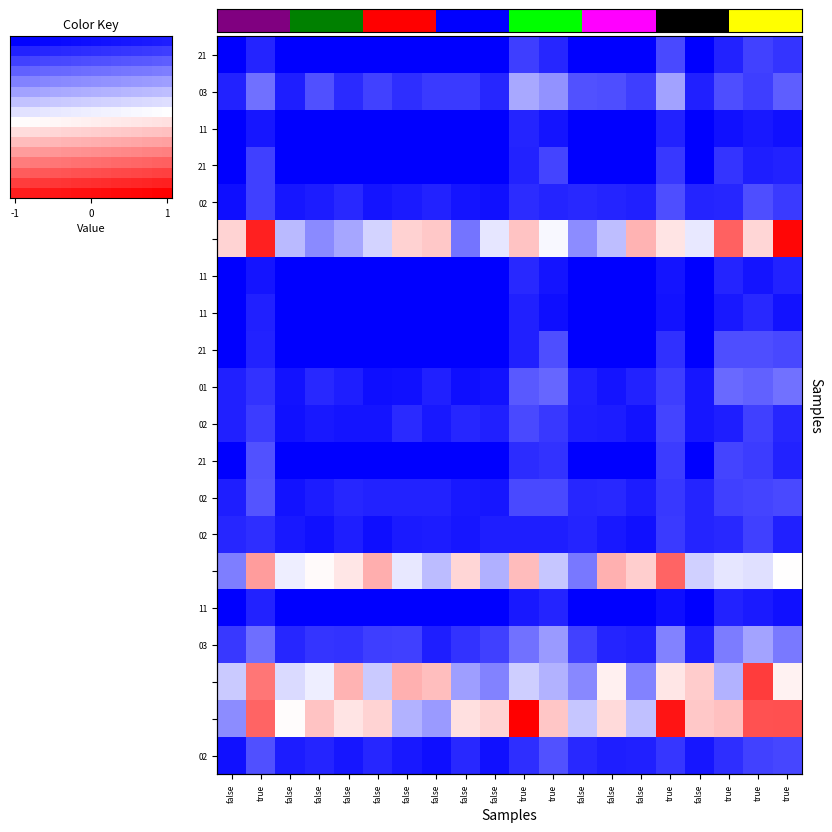

Count the number of data series in this chart.

20